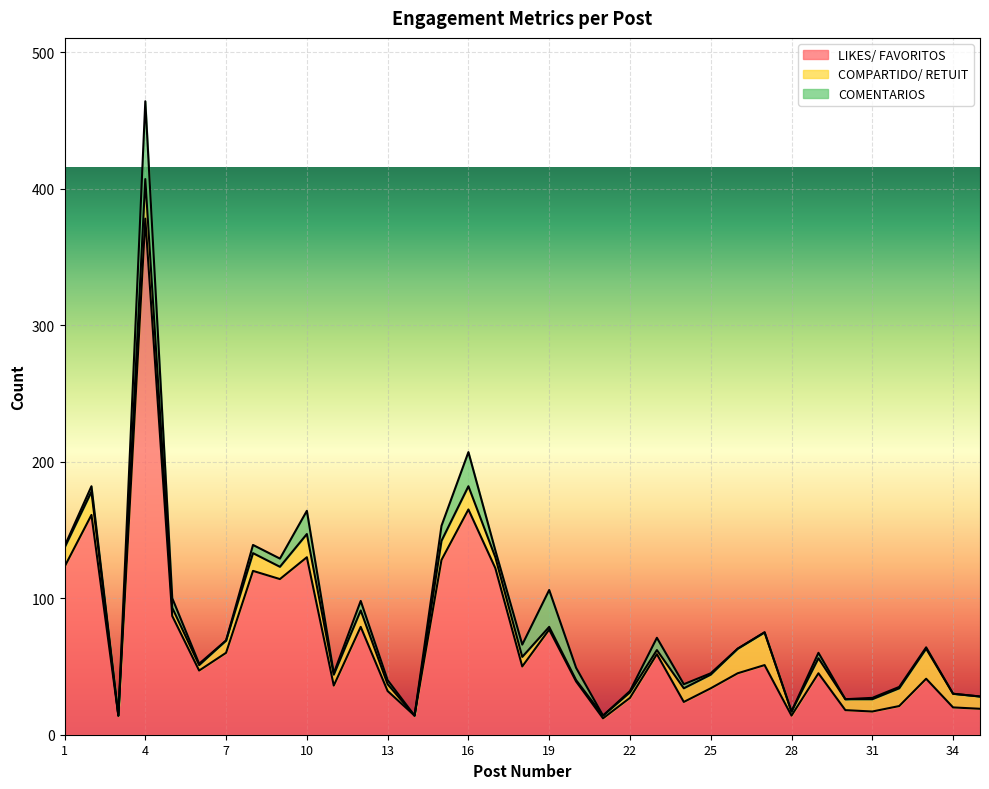

True or false: COMENTARIOS and LIKES/ FAVORITOS cross at least once.

False